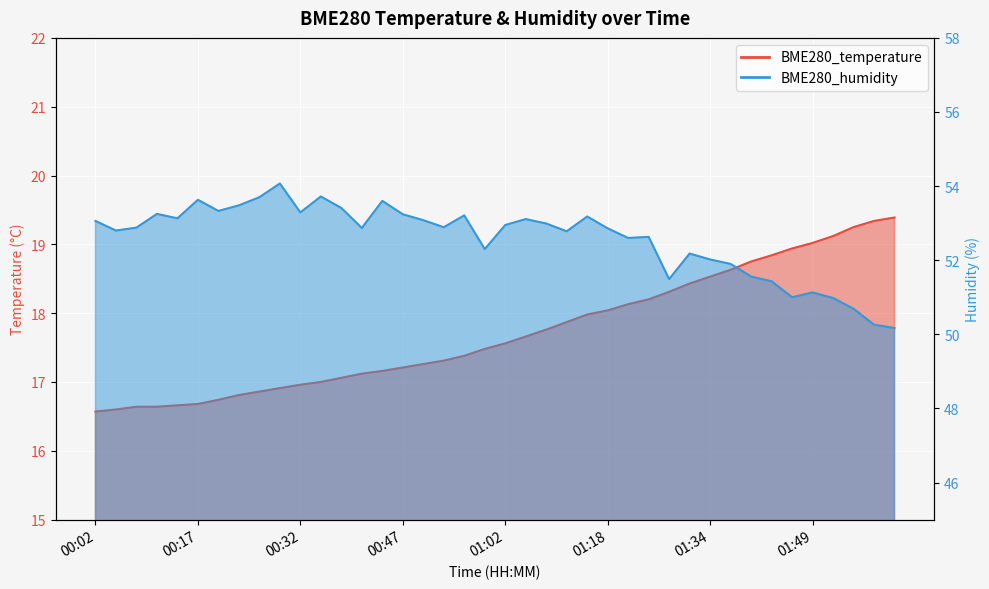

What is the difference between the maximum and minimum values in the BME280_humidity series?

3.9